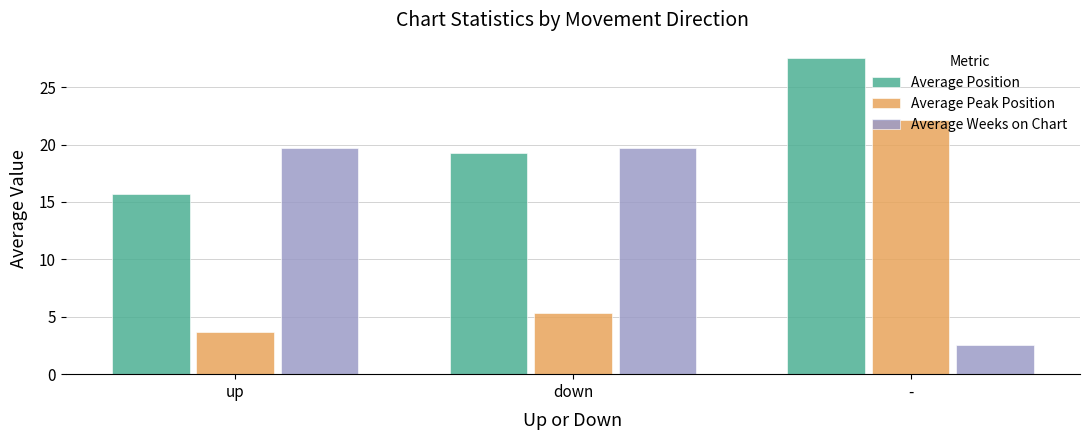

Does the chart contain any negative values?

No